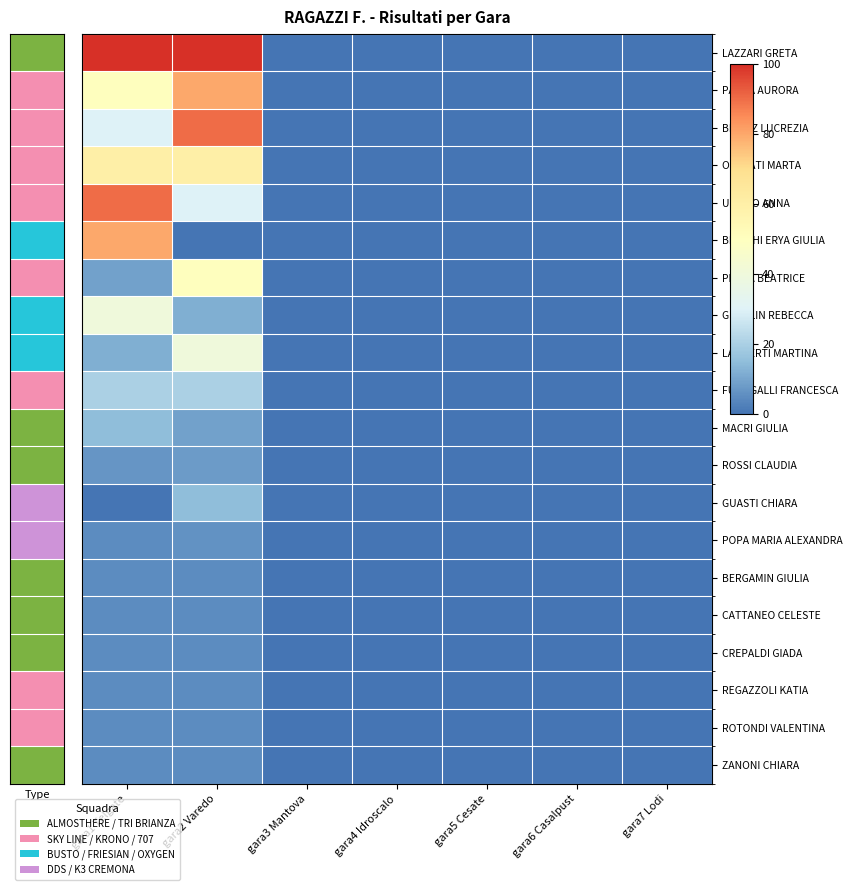

Which series has the largest total across all categories?

LAZZARI GRETA